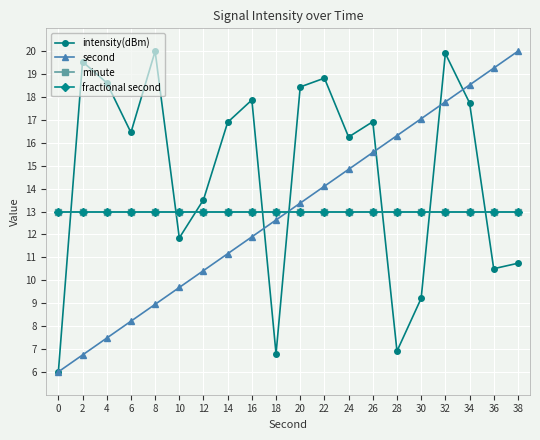

Does the chart have visible grid lines?

Yes